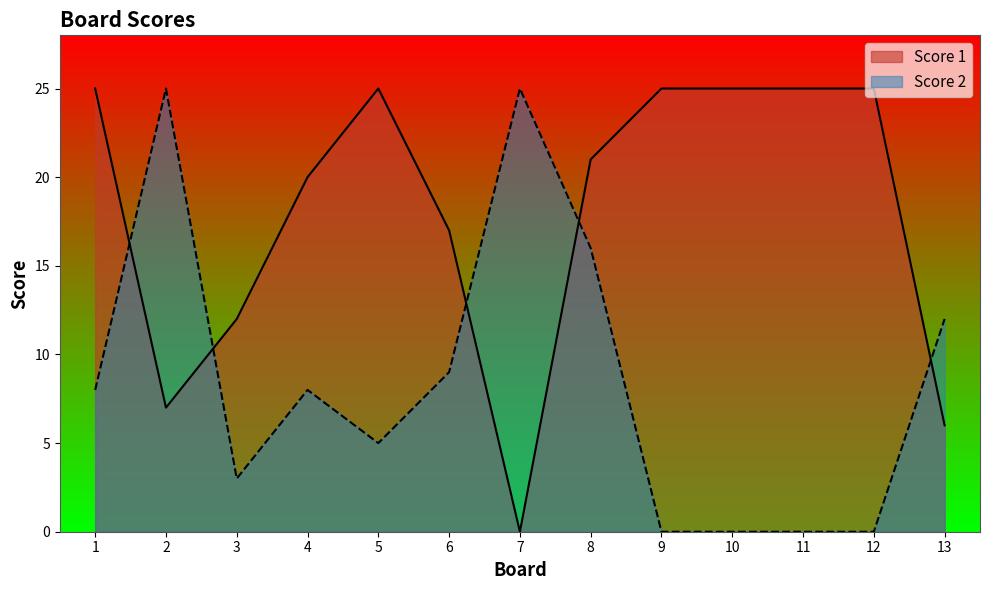

Is it true that Score 1 equals 25 at 11?

True